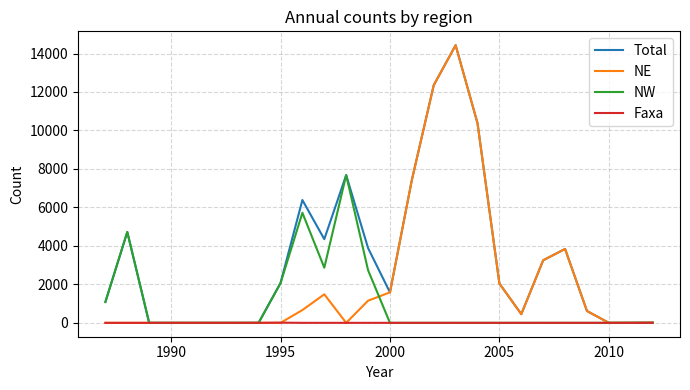

Count the NW values in the range 0 to 1085.

20